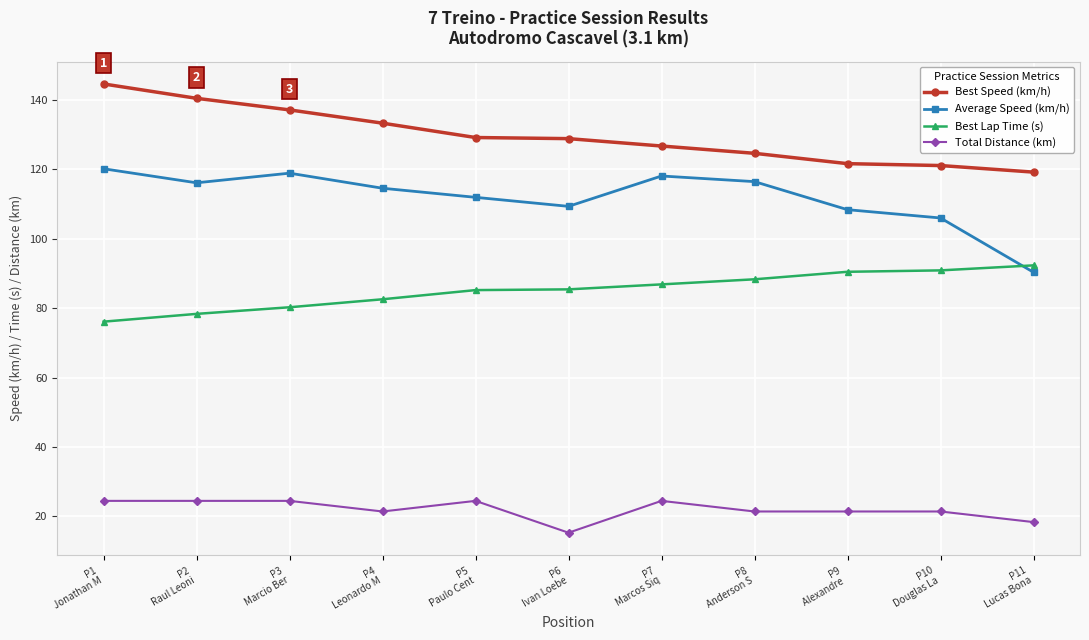

In Average Speed (km/h), how many points are higher than both neighbors (excluding endpoints)?

2